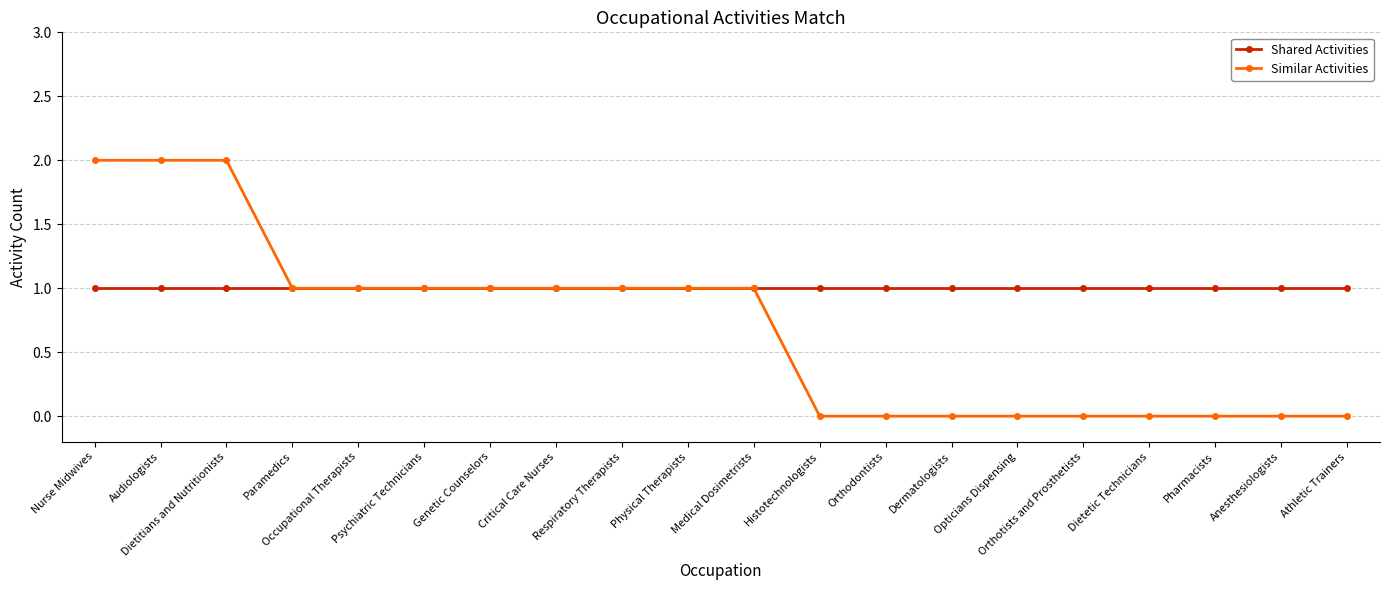

Does the chart display data point markers on the line(s)?

Yes